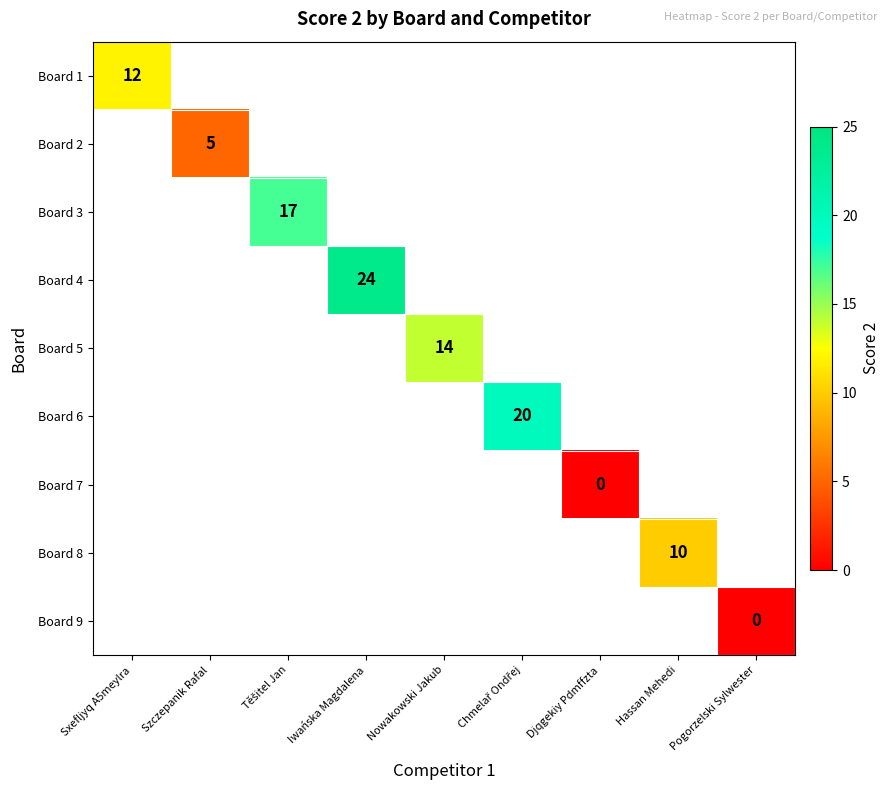

Which category has the highest value across all series?

Iwańska Magdalena